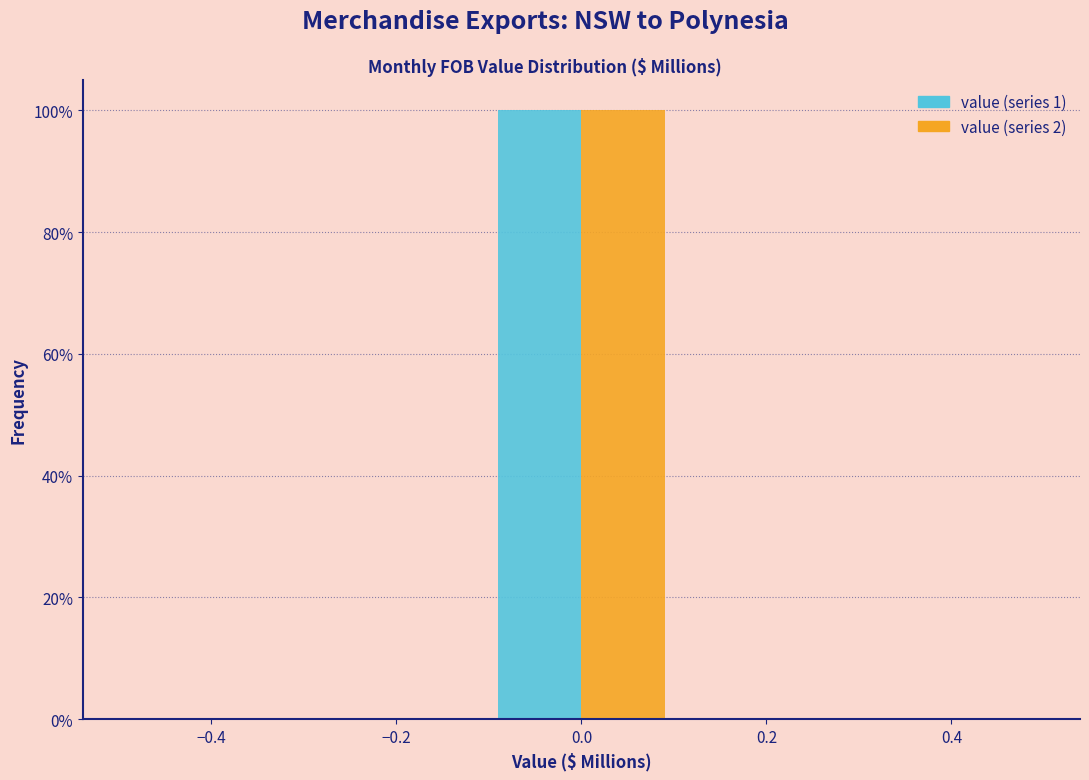

Reading left to right, transcribe this chart: for each range on the x-axis, give the height of each series' bar. The values are not printed on the chart, so give them approximately, as read against the axis.

-0.5 to -0.3: value (series 1)=0	value (series 2)=0
-0.3 to -0.1: value (series 1)=0	value (series 2)=0
-0.1 to 0.1: value (series 1)=100	value (series 2)=100
0.1 to 0.3: value (series 1)=0	value (series 2)=0
0.3 to 0.5: value (series 1)=0	value (series 2)=0